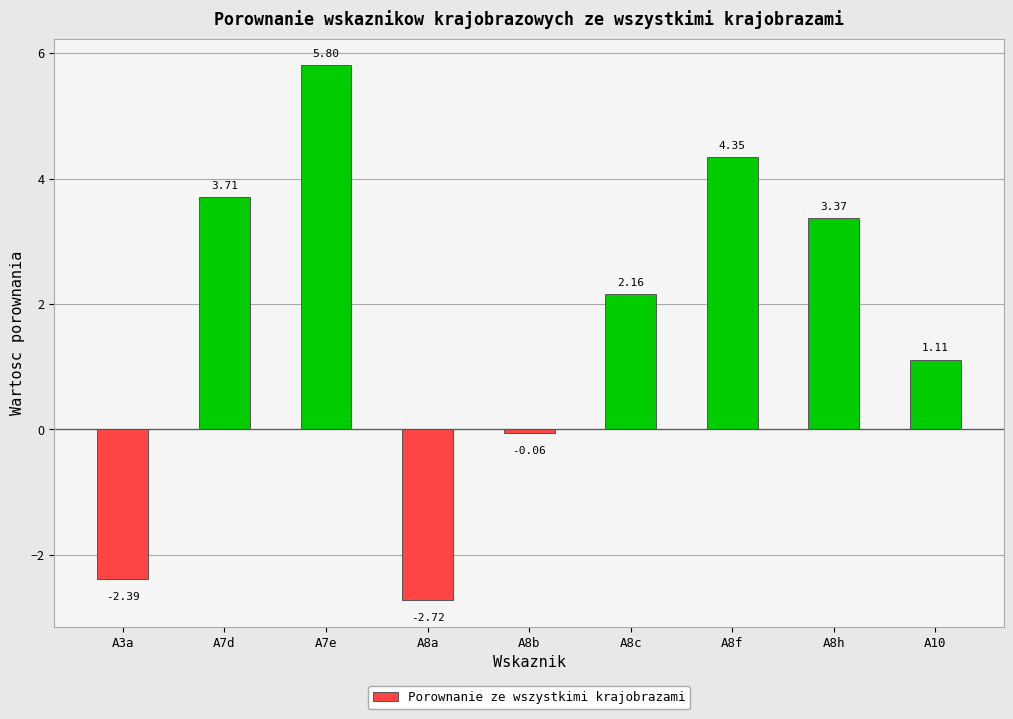

How many data points does each series have?

9